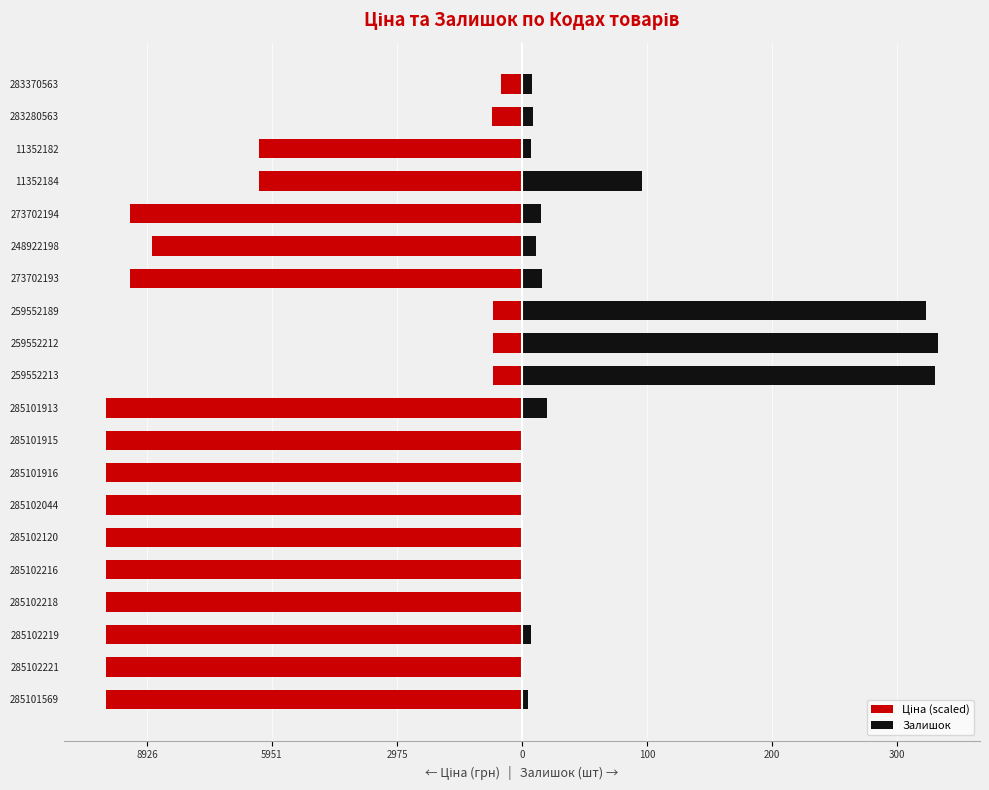

What is the average value of the Ціна (scaled) series?

-239.2